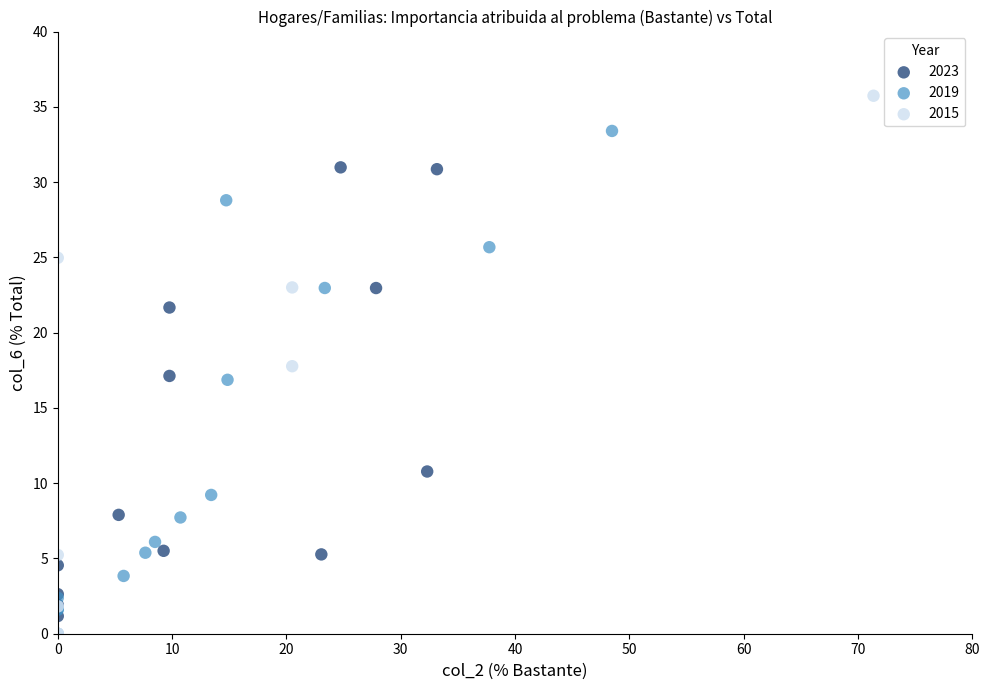

Which series has the largest Y range (max minus min)?

2015